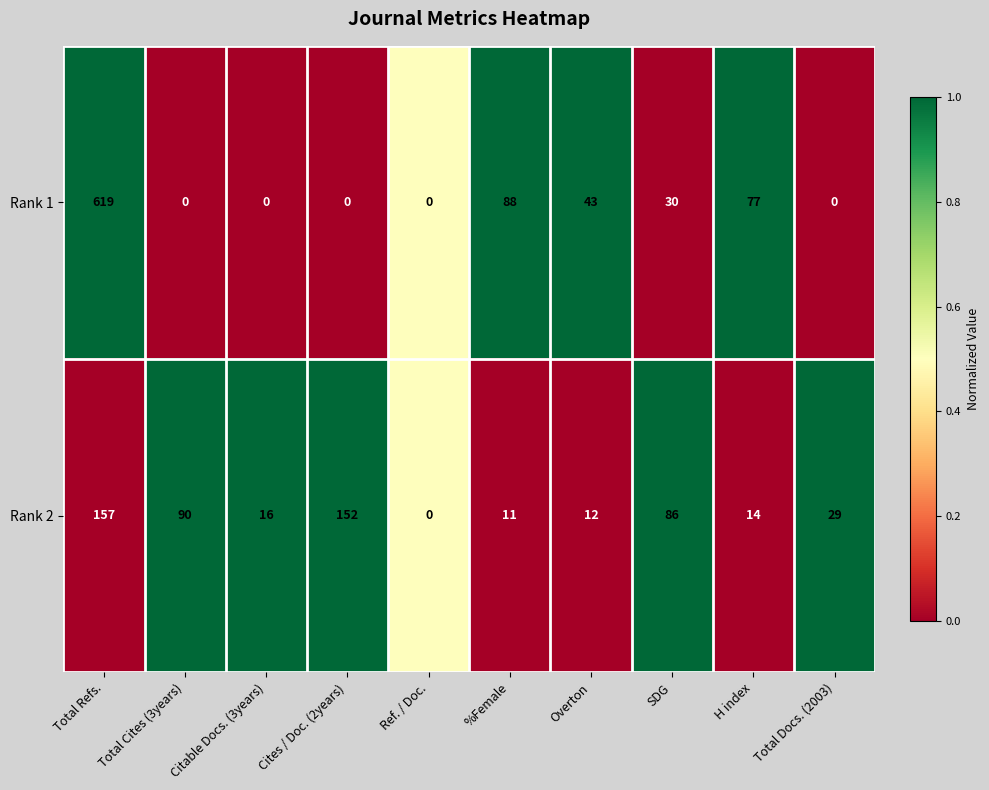

Which series has the largest total across all categories?

Rank 1